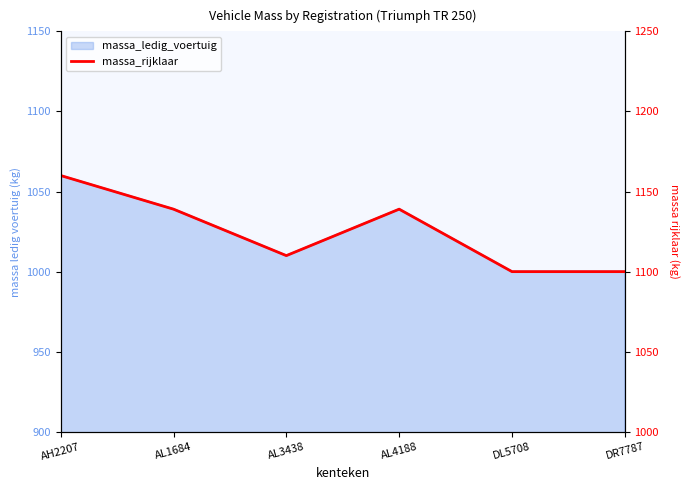

Reading left to right, extract all data points from this chart.

1160	1139	1110	1139	1100	1100